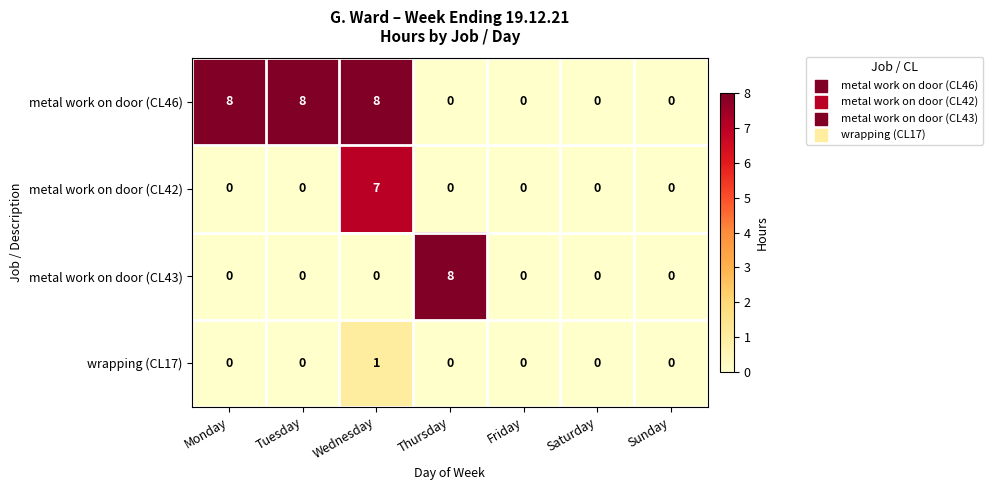

Between Tuesday and Wednesday, which series saw the biggest shift?

metal work on door (CL42)